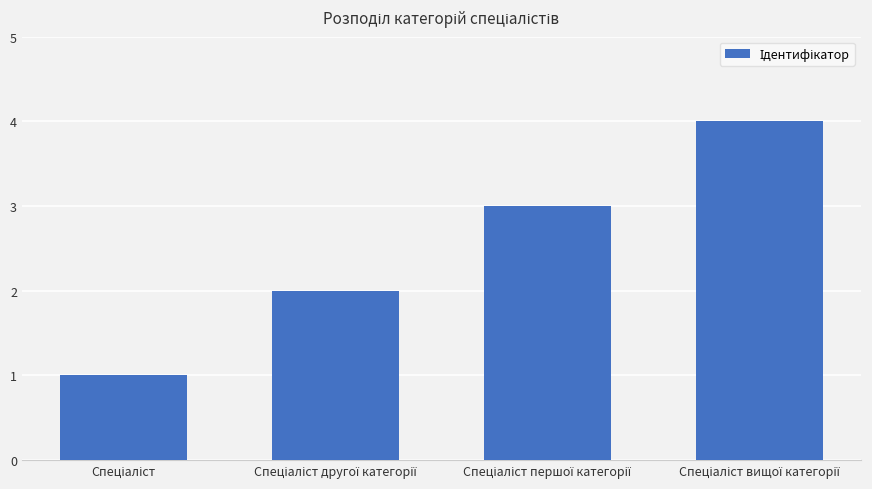

What is the sum of all values?

10